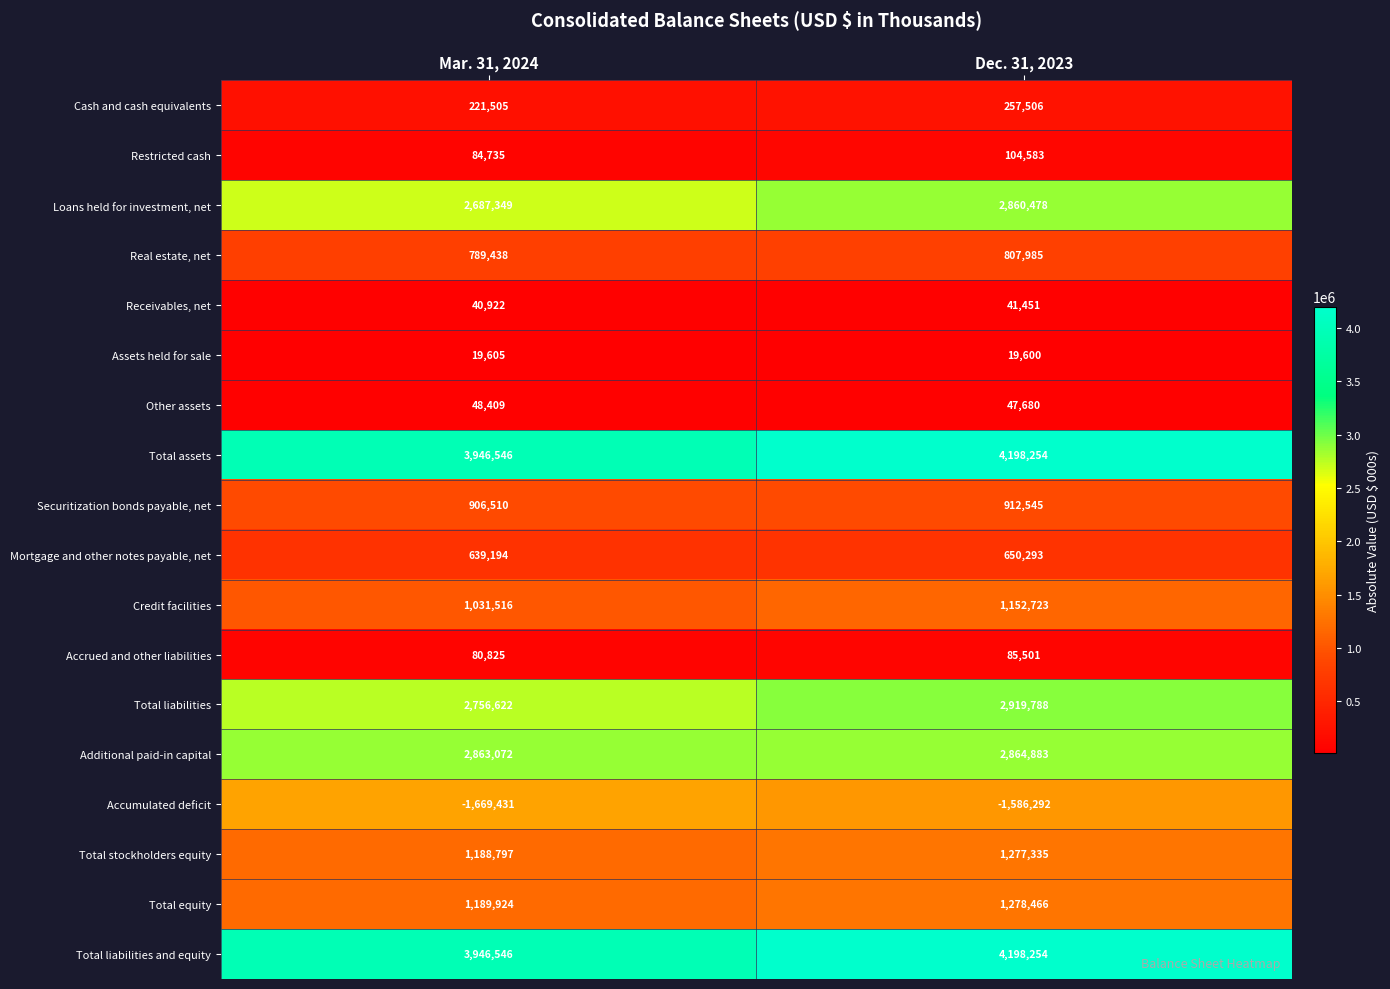

What is the difference between the maximum and minimum values in the Loans held for investment, net series?

173129